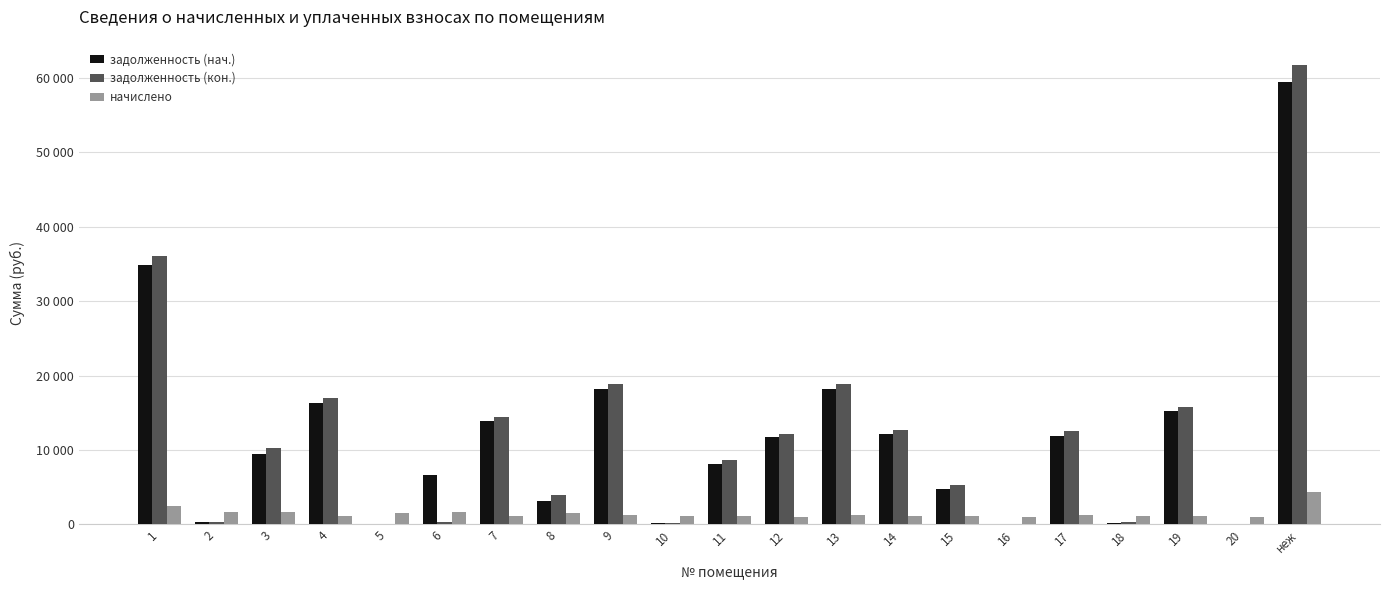

Reading left to right, extract all data points from this chart.

задолженность (нач.): 34809.0	281.4	9441.5	16380.7	0.0	6583.2	13890.6	3213.2	18210.5	191.3	8075.2	11713.3	18210.5	12135.9	4721.4	0.0	11933.5	213.6	15204.4	0.0	59511.3
задолженность (кон.): 36079.4	281.4	10285.7	16978.5	0.0	281.4	14488.4	3995.5	18875.1	191.3	8630.1	12188.7	18875.1	12709.9	5276.3	0.0	12590.1	382.7	15759.4	0.0	61683.2
начислено: 2540.8	1688.6	1688.6	1195.7	1564.6	1688.6	1195.7	1564.6	1329.2	1148.0	1109.8	950.8	1329.2	1148.0	1109.8	950.8	1313.3	1148.0	1109.8	950.8	4343.9